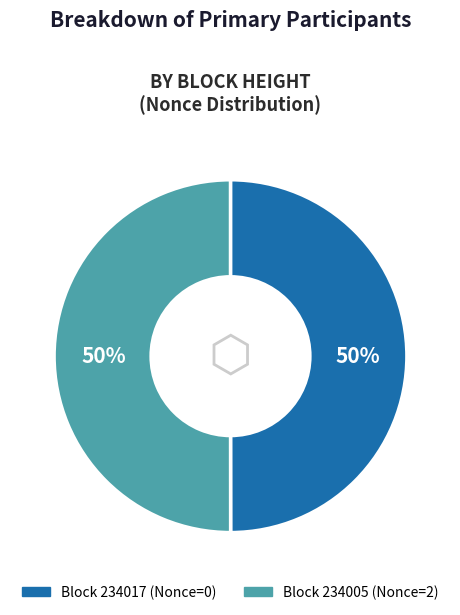

To the nearest percent, what is the average slice percentage?

50%